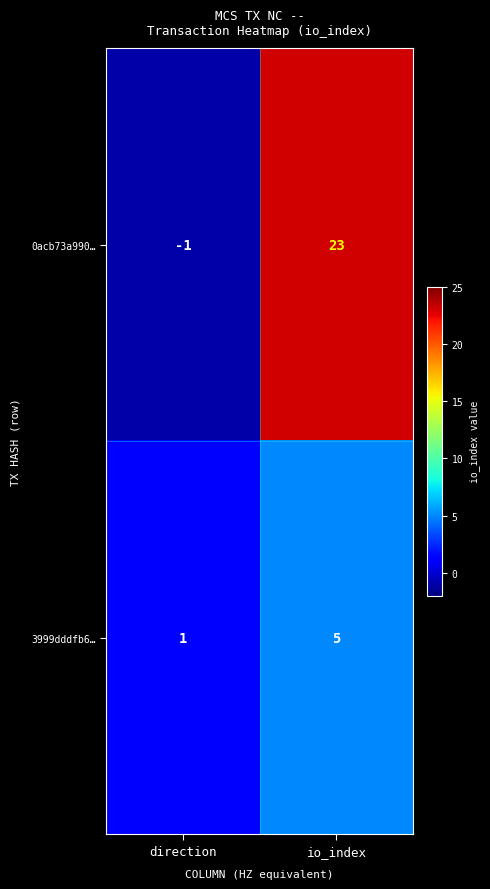

At how many categories does at least one series exceed 22?

1